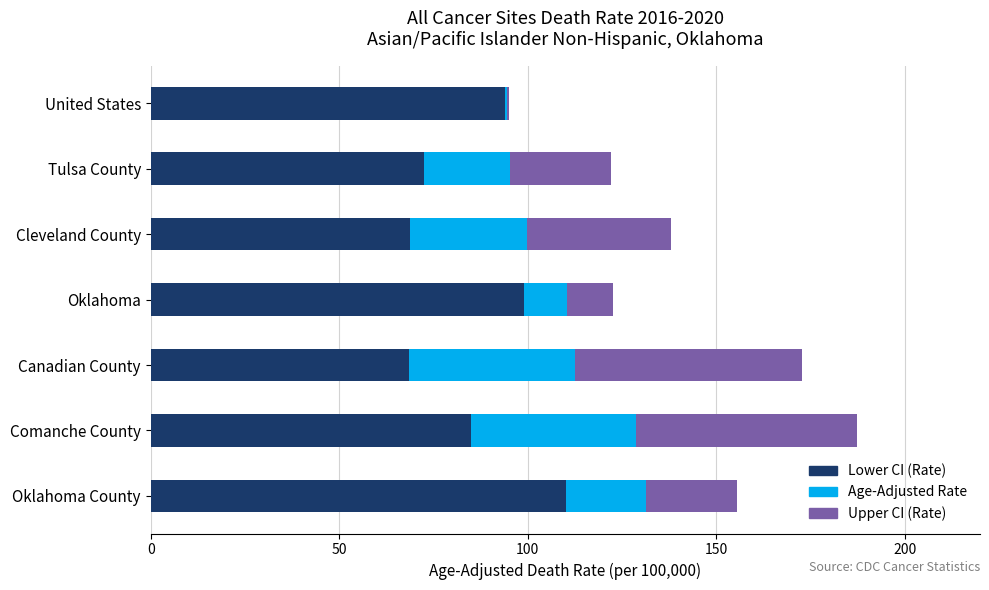

What is the total value across all series at Cleveland County?

138.1